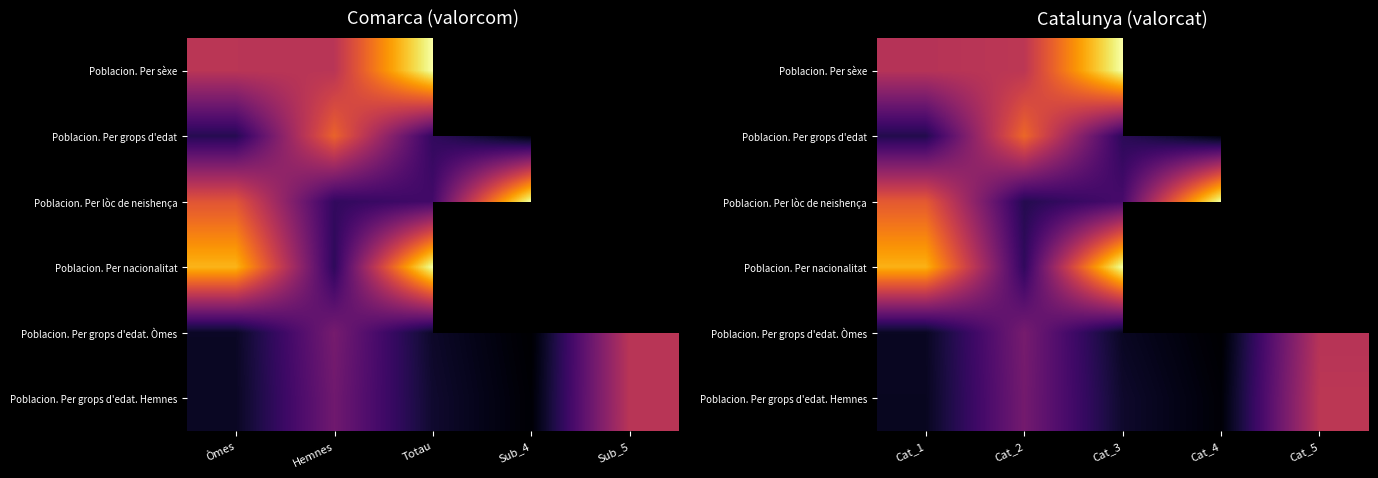

What is the sum of the Poblacion. Per grops d'edat. Hemnes values at Cat_4 and Cat_3?

871301